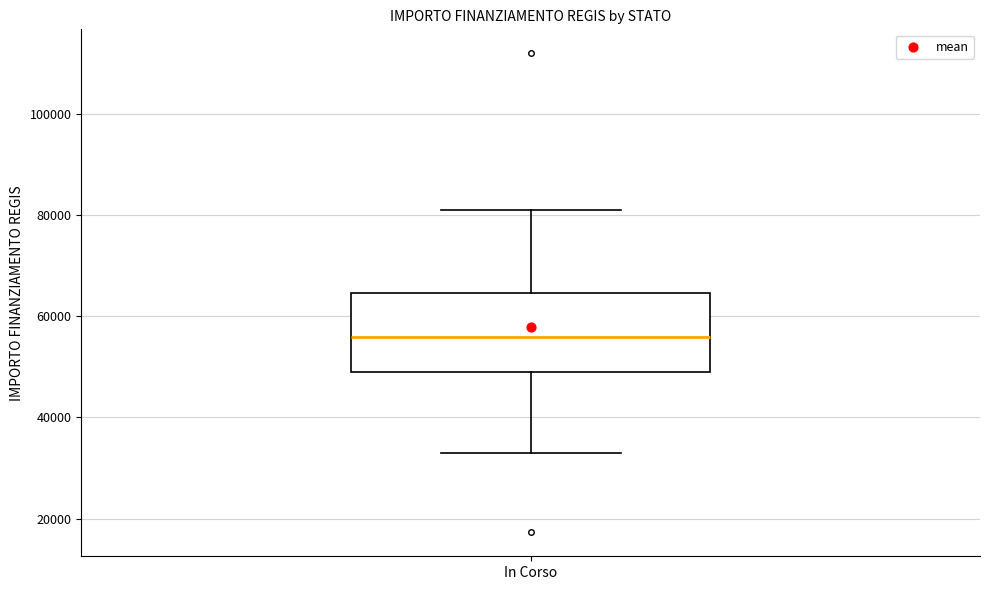

Where does the median line of the box for In Corso sit on the y-axis? The values are not printed on the chart, so give them approximately, as read against the axis.

56000